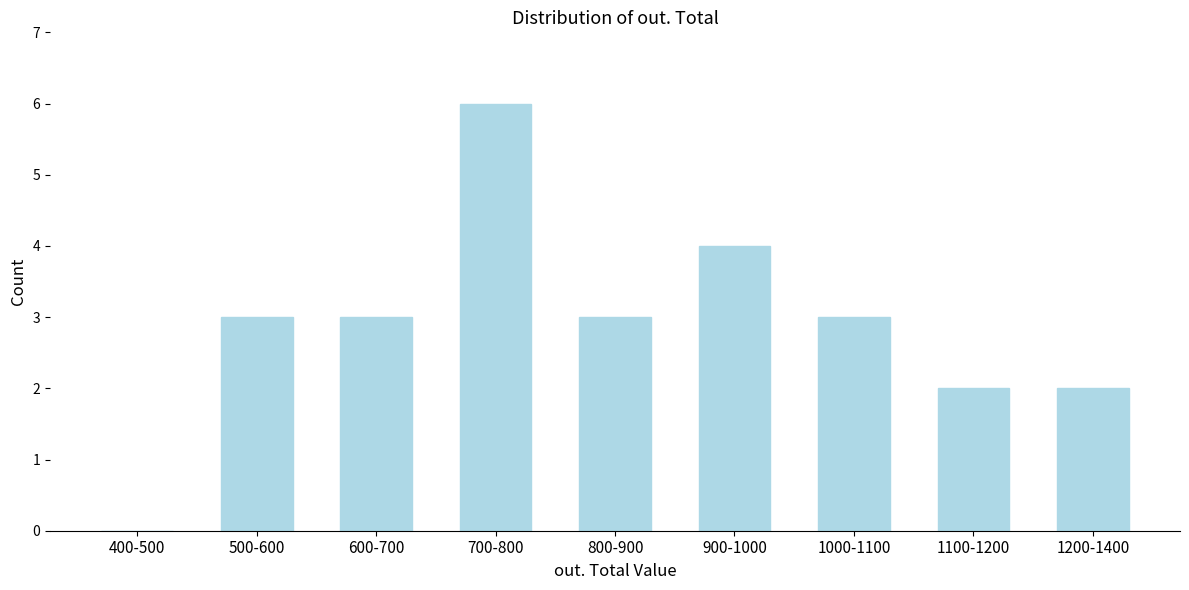

Reading left to right, transcribe all the data shown in this chart.

400-500=0	500-600=3	600-700=3	700-800=6	800-900=3	900-1000=4	1000-1100=3	1100-1200=2	1200-1400=2